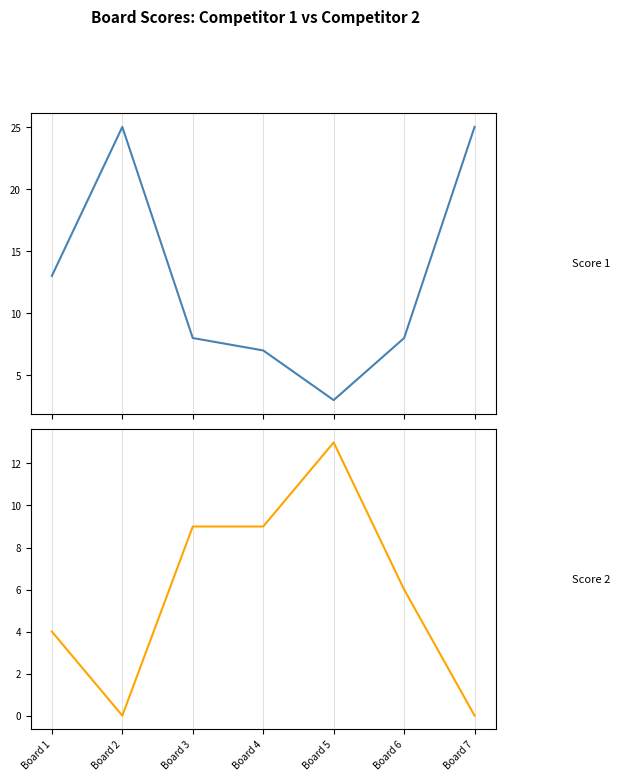

What is the value of the Score 2 point at the 4th from the left?

9